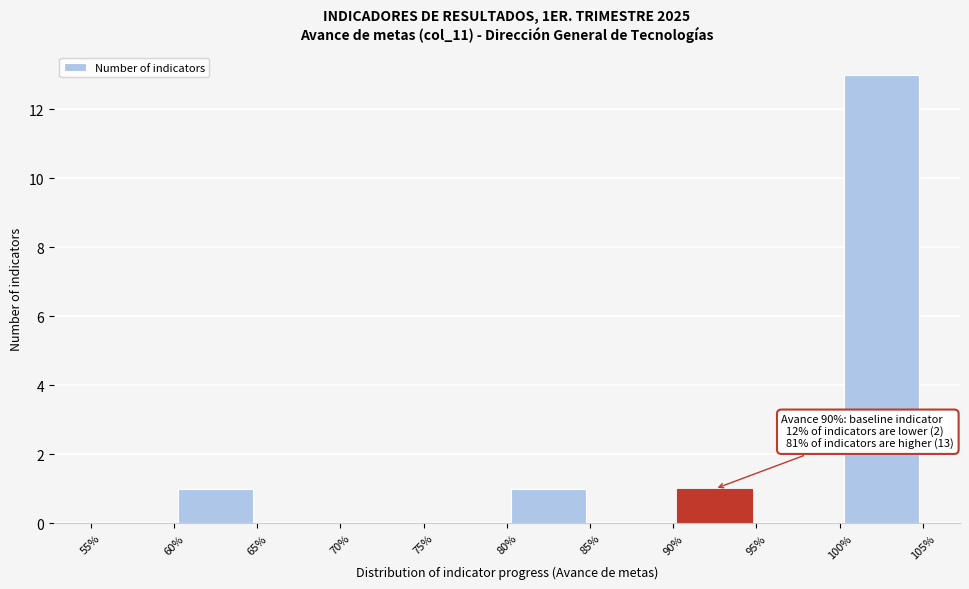

Which range on the x-axis has the tallest bar?

100% to 105%